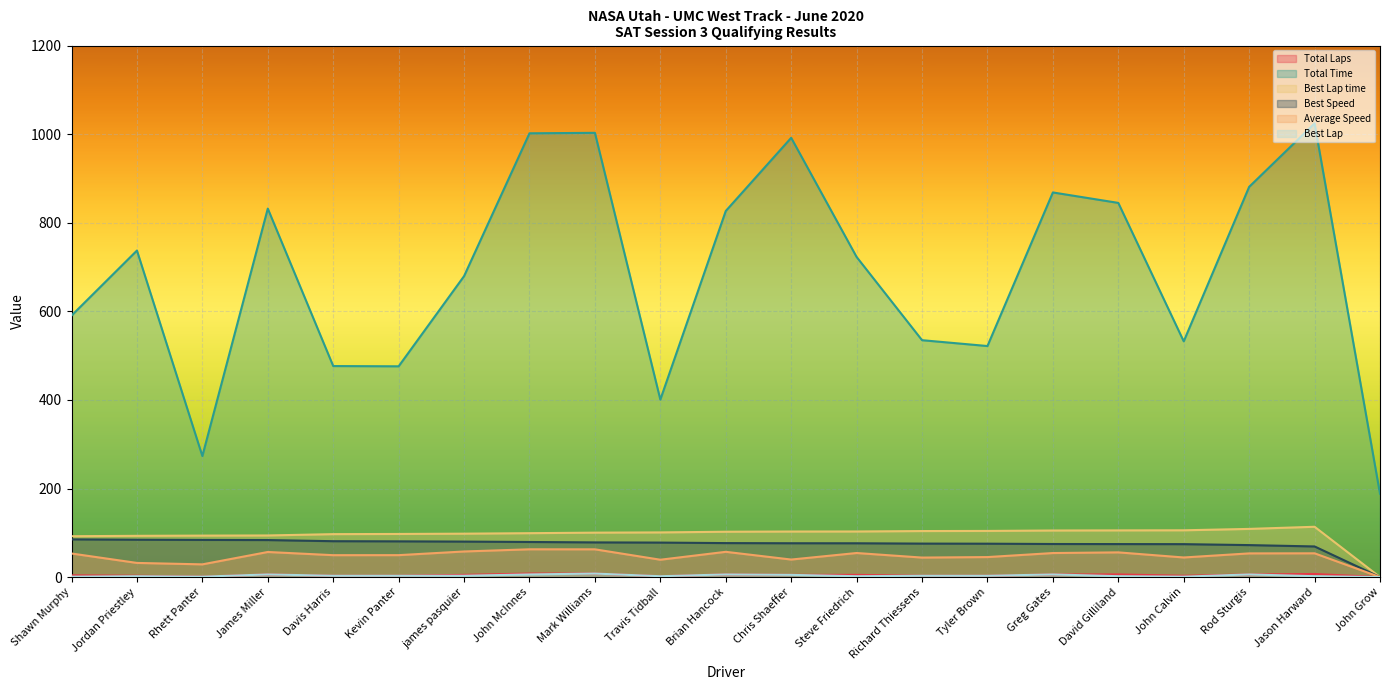

What is the sum of the Best Lap values at Tyler Brown and John McInnes?

9.0